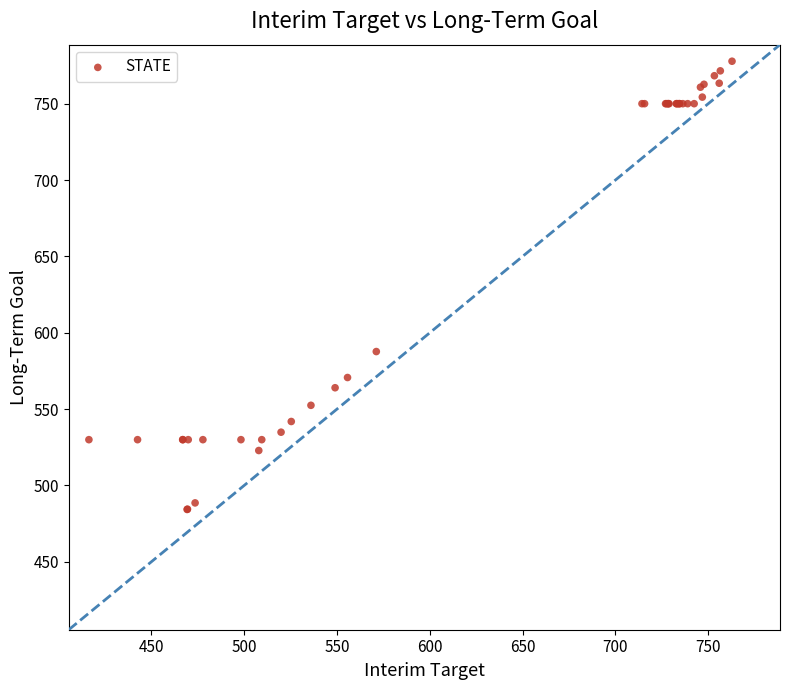

What Y value in the scatter plot is closest to 631?

587.7